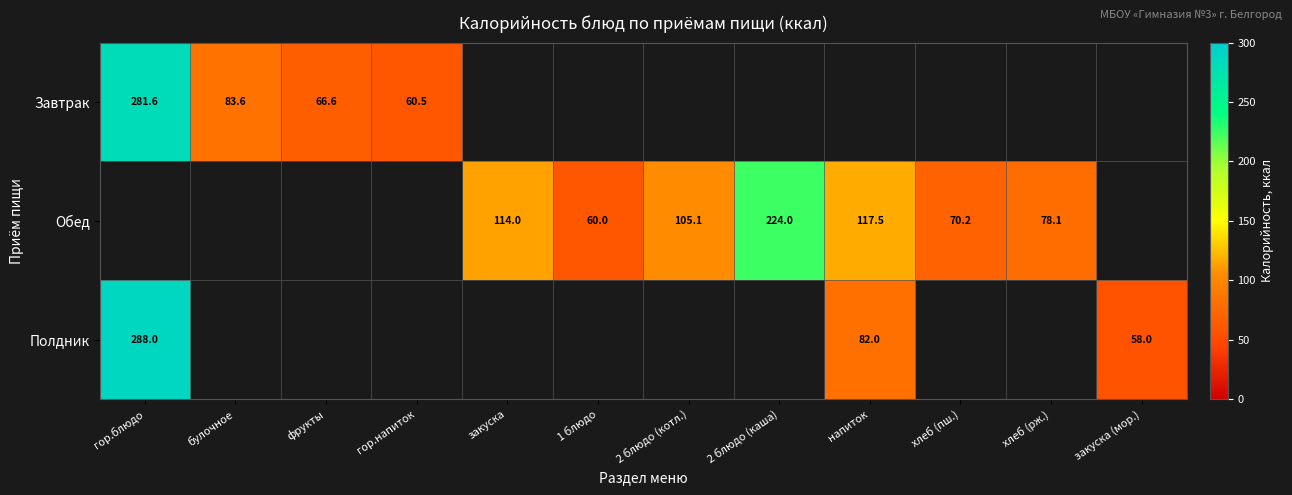

True or false: Завтрак has a value of 281.6 at гор.блюдо.

True